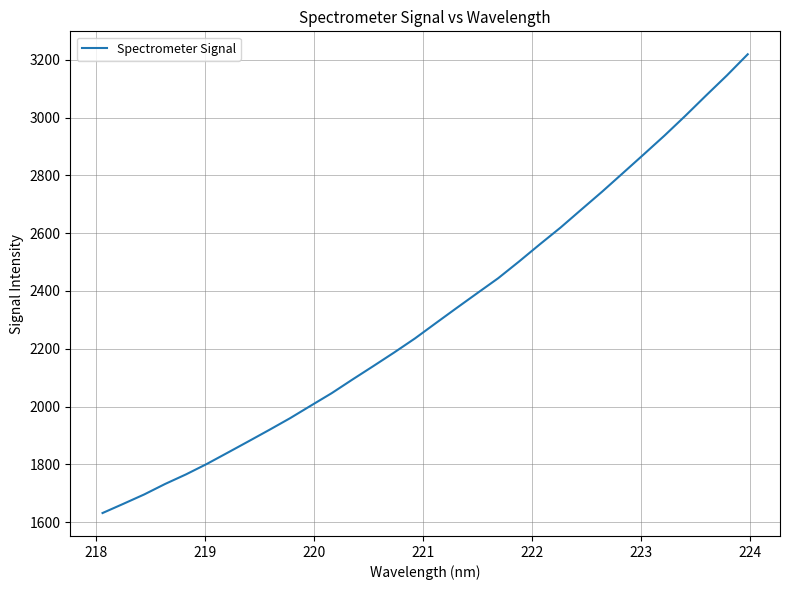

What is the maximum value shown in the chart?

3218.9